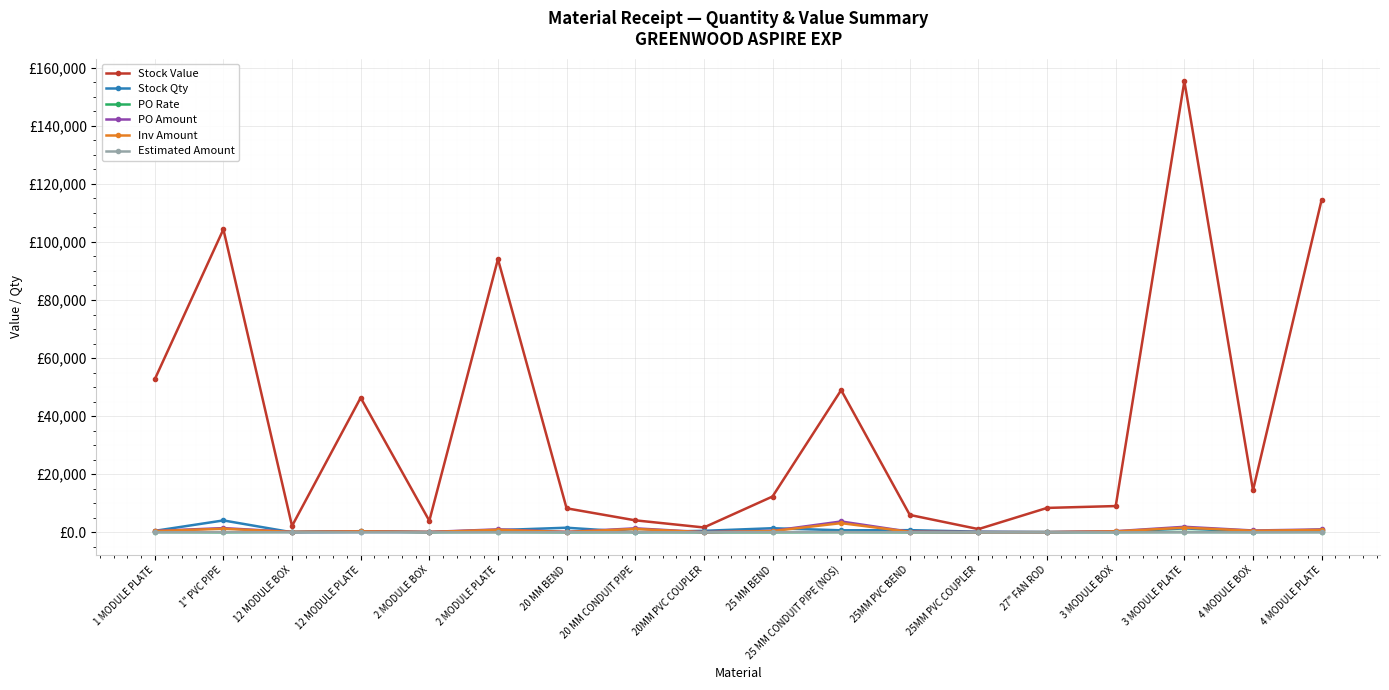

How many times do PO Rate and Inv Amount cross each other?

4